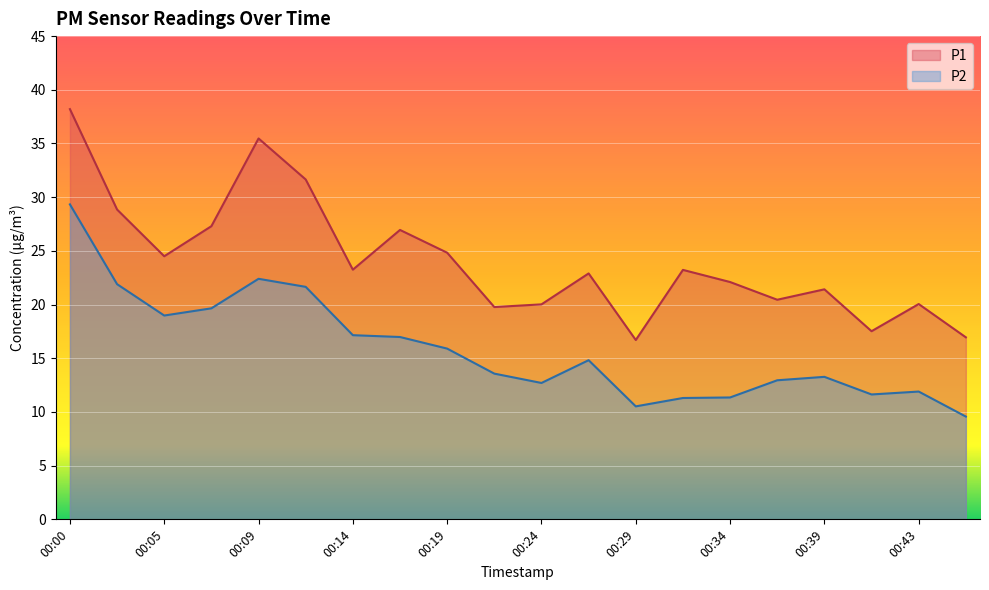

How many lines are shown in the chart?

2